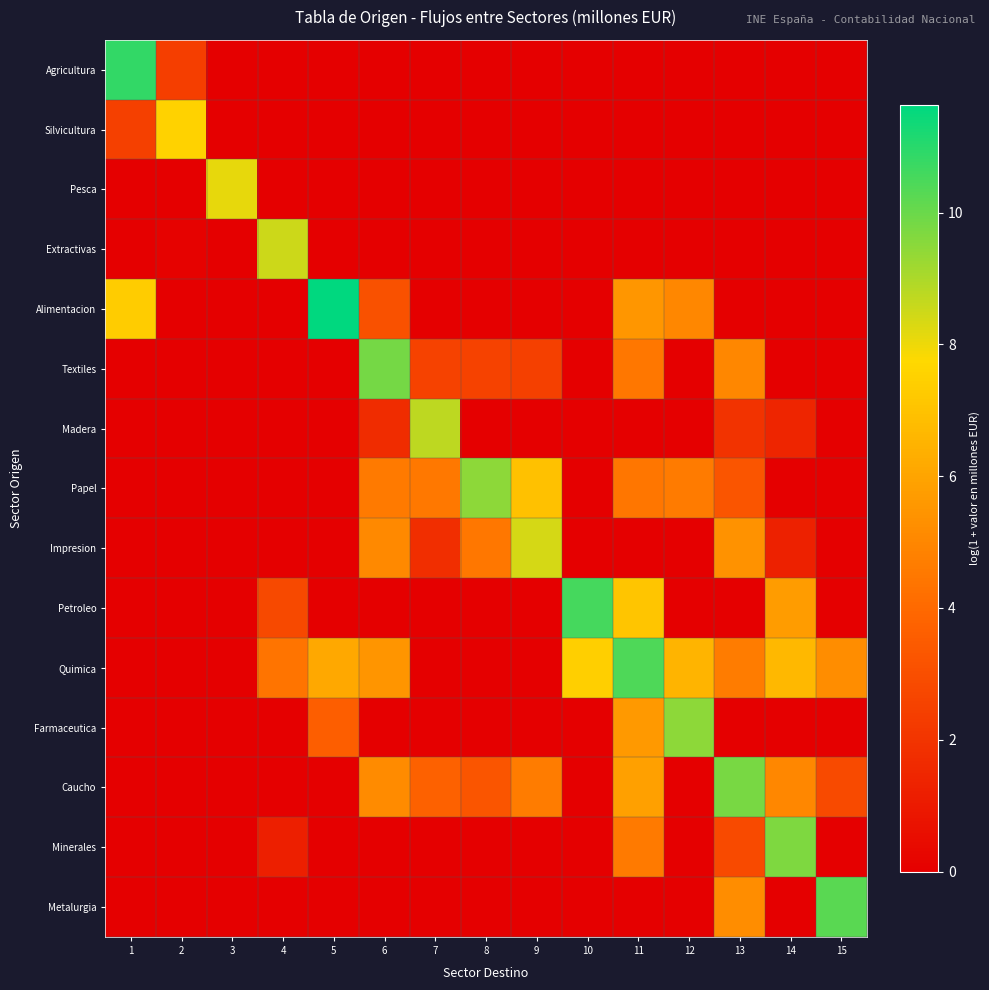

Reading left to right, extract all data points from this chart.

Agricultura: 1=10.8	2=2.4	3=0.0	4=0.0	5=0.0	6=0.0	7=0.0	8=0.0	9=0.0	10=0.0	11=0.0	12=0.0	13=0.0	14=0.0	15=0.0
Silvicultura: 1=2.5	2=7.5	3=0.0	4=0.0	5=0.0	6=0.0	7=0.0	8=0.0	9=0.0	10=0.0	11=0.0	12=0.0	13=0.0	14=0.0	15=0.0
Pesca: 1=0.0	2=0.0	3=8.1	4=0.0	5=0.0	6=0.0	7=0.0	8=0.0	9=0.0	10=0.0	11=0.0	12=0.0	13=0.0	14=0.0	15=0.0
Extractivas: 1=0.0	2=0.1	3=0.0	4=8.5	5=0.0	6=0.0	7=0.0	8=0.0	9=0.0	10=0.0	11=0.0	12=0.0	13=0.0	14=0.0	15=0.0
Alimentacion: 1=7.3	2=0.0	3=0.0	4=0.0	5=11.6	6=3.1	7=0.0	8=0.0	9=0.0	10=0.0	11=5.5	12=5.0	13=0.0	14=0.0	15=0.0
Textiles: 1=0.0	2=0.0	3=0.0	4=0.0	5=0.0	6=9.8	7=2.5	8=2.5	9=2.5	10=0.0	11=4.5	12=0.0	13=5.0	14=0.0	15=0.0
Madera: 1=0.0	2=0.0	3=0.0	4=0.0	5=0.0	6=1.7	7=8.8	8=0.0	9=0.0	10=0.0	11=0.0	12=0.0	13=2.0	14=1.4	15=0.0
Papel: 1=0.0	2=0.0	3=0.0	4=0.0	5=0.0	6=4.5	7=4.5	8=9.5	9=7.0	10=0.0	11=4.4	12=4.6	13=3.3	14=0.0	15=0.0
Impresion: 1=0.0	2=0.0	3=0.0	4=0.0	5=0.0	6=5.1	7=1.8	8=4.5	9=8.4	10=0.0	11=0.0	12=0.0	13=5.4	14=1.3	15=0.0
Petroleo: 1=0.0	2=0.0	3=0.0	4=2.8	5=0.0	6=0.0	7=0.0	8=0.0	9=0.0	10=10.6	11=7.1	12=0.0	13=0.0	14=5.7	15=0.0
Quimica: 1=0.0	2=0.0	3=0.0	4=4.4	5=6.1	6=5.5	7=0.0	8=0.0	9=0.0	10=7.4	11=10.4	12=6.5	13=4.7	14=6.7	15=5.2
Farmaceutica: 1=0.0	2=0.0	3=0.0	4=0.0	5=3.6	6=0.0	7=0.0	8=0.0	9=0.0	10=0.0	11=5.6	12=9.4	13=0.0	14=0.0	15=0.0
Caucho: 1=0.0	2=0.0	3=0.0	4=0.0	5=0.0	6=5.2	7=3.7	8=3.3	9=4.7	10=0.0	11=5.8	12=0.0	13=9.8	14=5.0	15=2.8
Minerales: 1=0.0	2=0.0	3=0.0	4=1.2	5=0.0	6=0.0	7=0.0	8=0.0	9=0.0	10=0.0	11=4.6	12=0.0	13=2.8	14=9.7	15=0.0
Metalurgia: 1=0.0	2=0.0	3=0.0	4=0.0	5=0.0	6=0.0	7=0.0	8=0.0	9=0.0	10=0.0	11=0.0	12=0.0	13=5.2	14=0.0	15=10.2